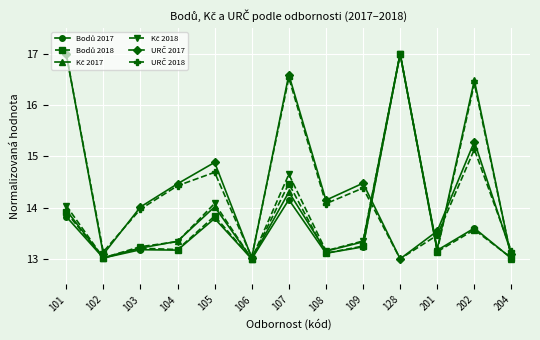

What is the total value across all series at 102?

78.3